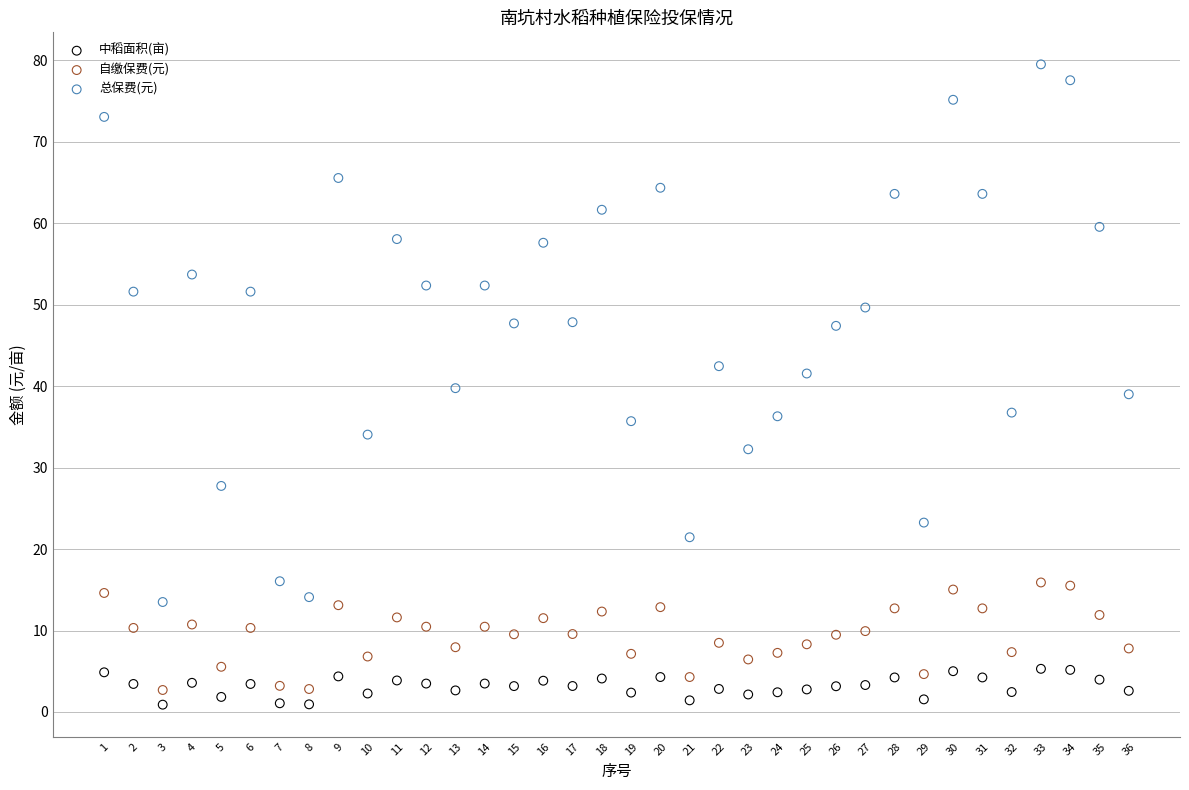

What are all the series names shown in the legend?

中稻面积(亩), 自缴保费(元), 总保费(元)